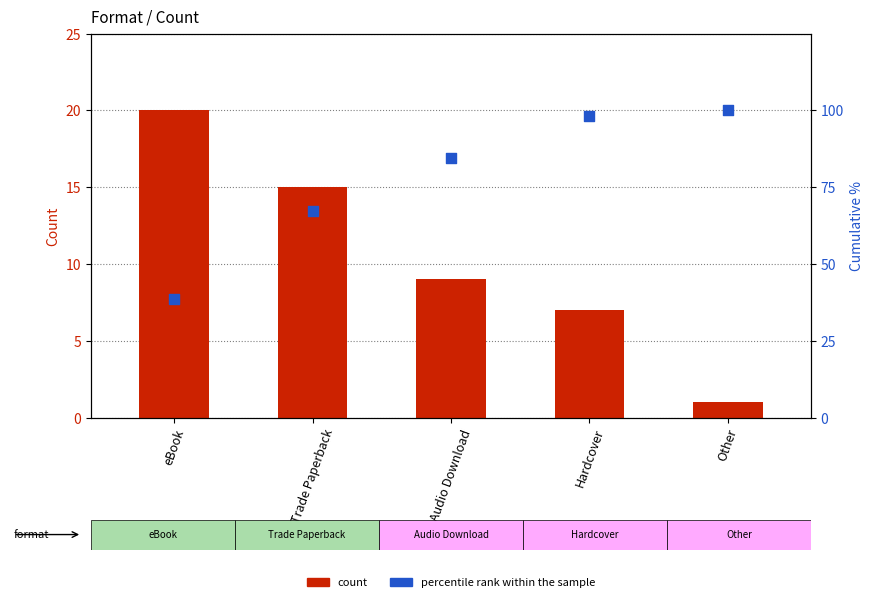

At how many categories does at least one series exceed 65?

4